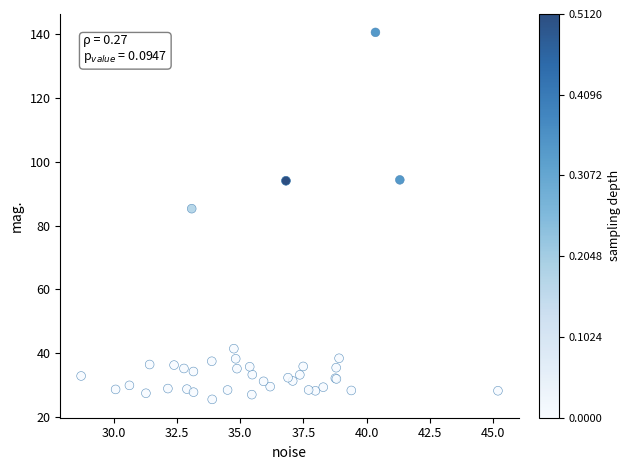

What Y value in the scatter plot is closest to 83?

85.3